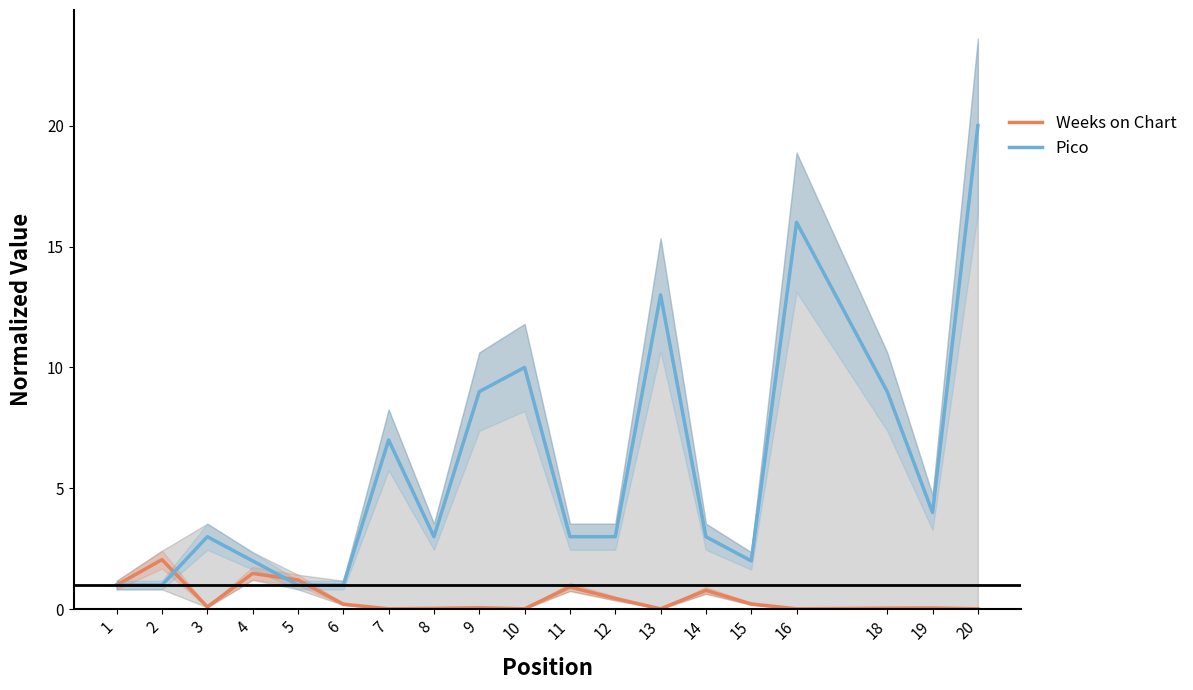

True or false: Weeks on Chart and Pico intersect in this chart.

True